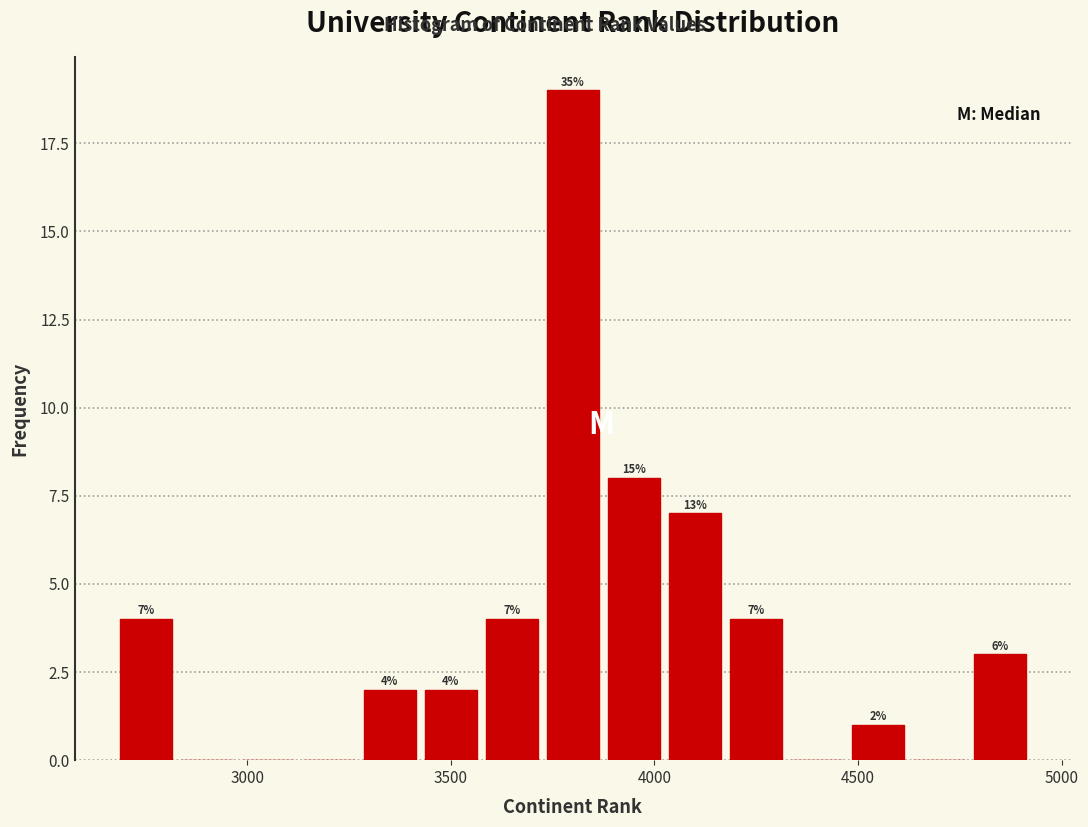

Around what value on the x-axis is the tallest bar? Give the approximate position of its centre, as read against the axis.

3800